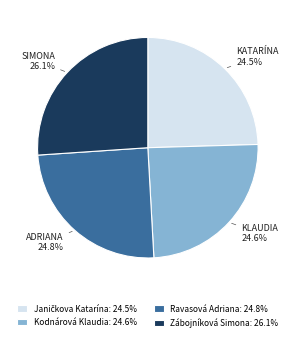

Is there any slice that represents more than half of the pie?

No